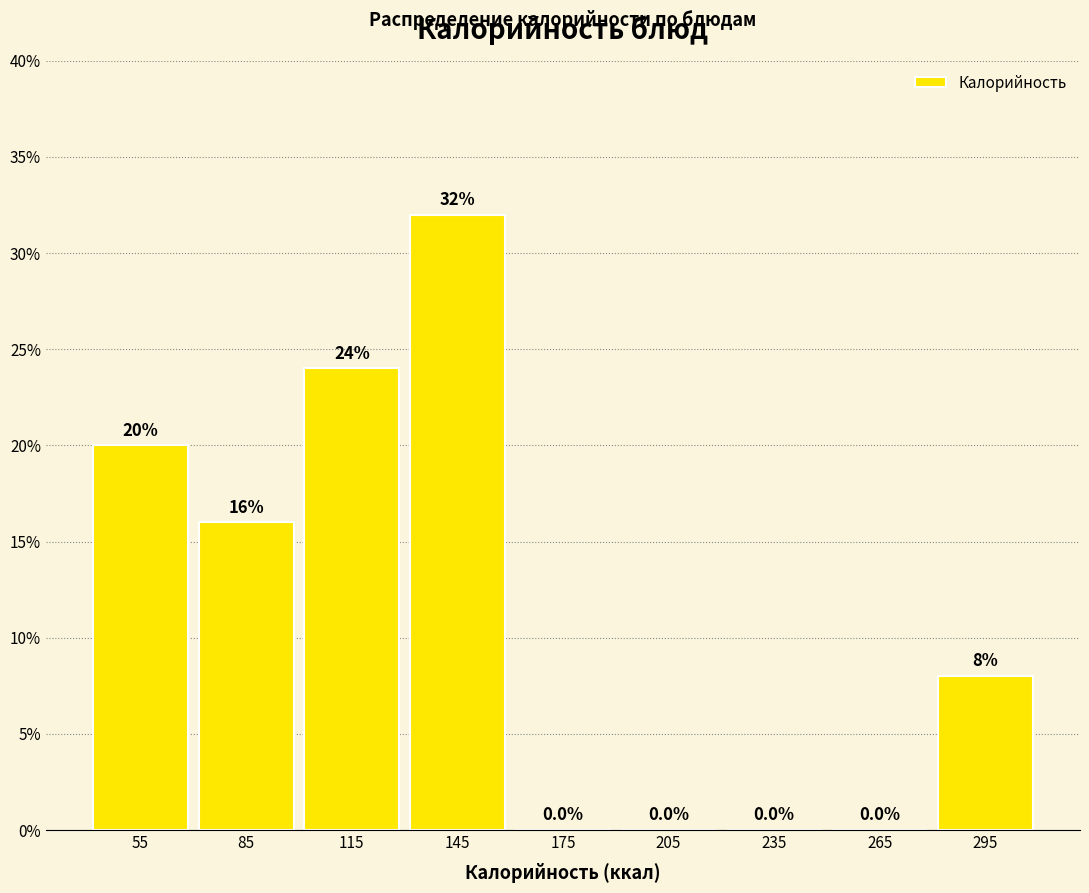

How tall is the bar that spans 40 to 70 on the x-axis?

20.0